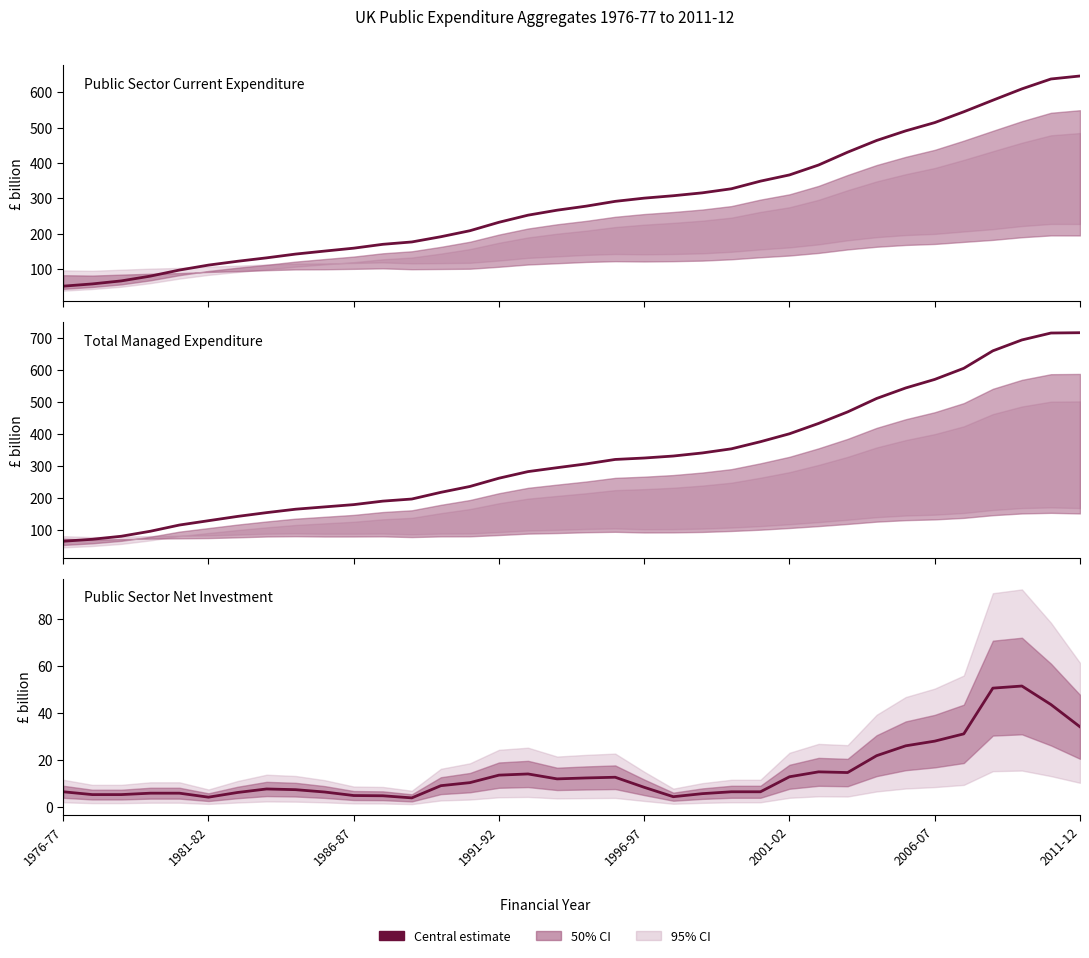

What is the total value across all series at 1996-97?

632.5